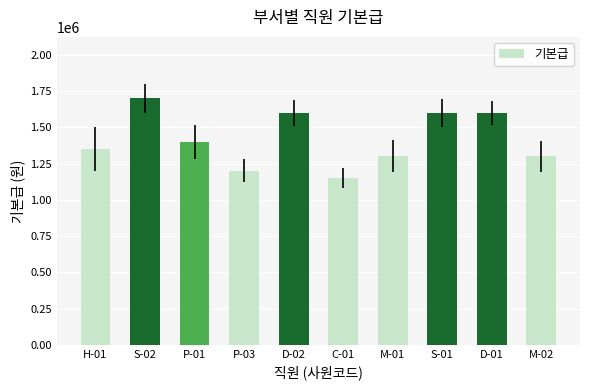

Where is the data nearest to the value 1425000?

P-01